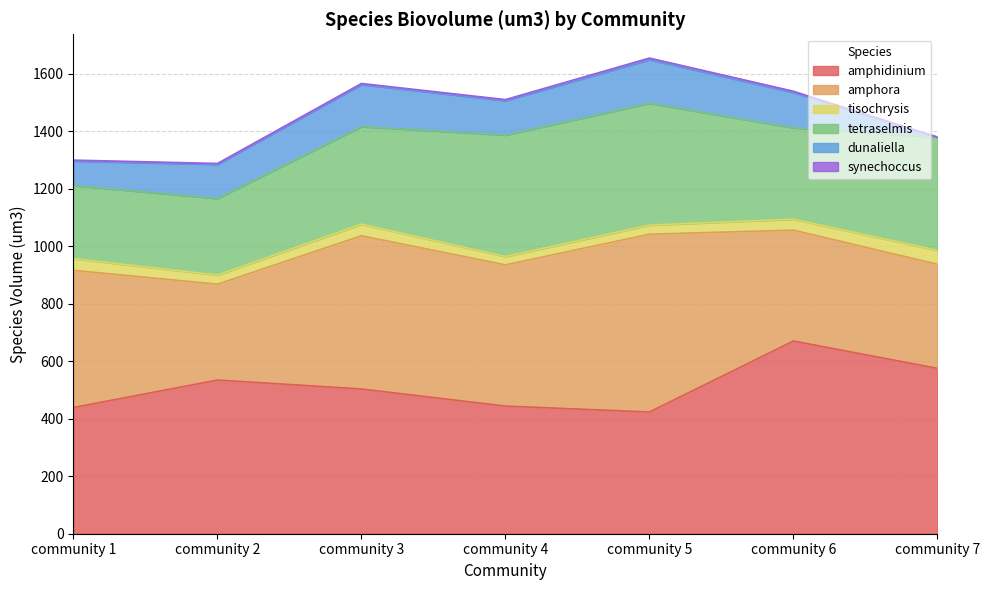

Reading left to right, what are all the values shown in this chart?

amphidinium: 438.9	534.4	503.3	443.8	423.2	670.1	575.0
amphora: 477.0	333.3	532.9	491.2	618.2	385.6	362.1
tisochrysis: 40.5	31.6	40.3	28.8	31.7	38.0	48.4
tetraselmis: 254.2	266.5	339.1	422.6	423.5	317.7	393.6
dunaliella: 85.3	118.6	146.3	119.6	151.9	123.0	0.0
synechoccus: 3.1	3.0	3.6	3.6	5.4	4.2	0.0